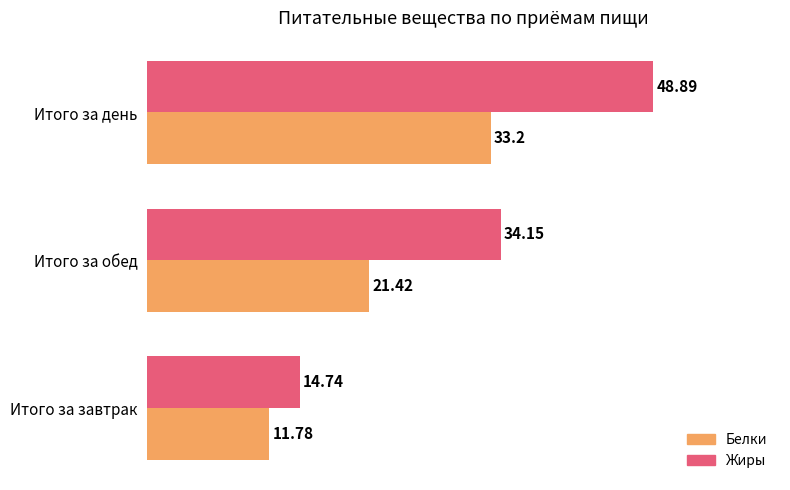

At how many categories does at least one series exceed 31?

2